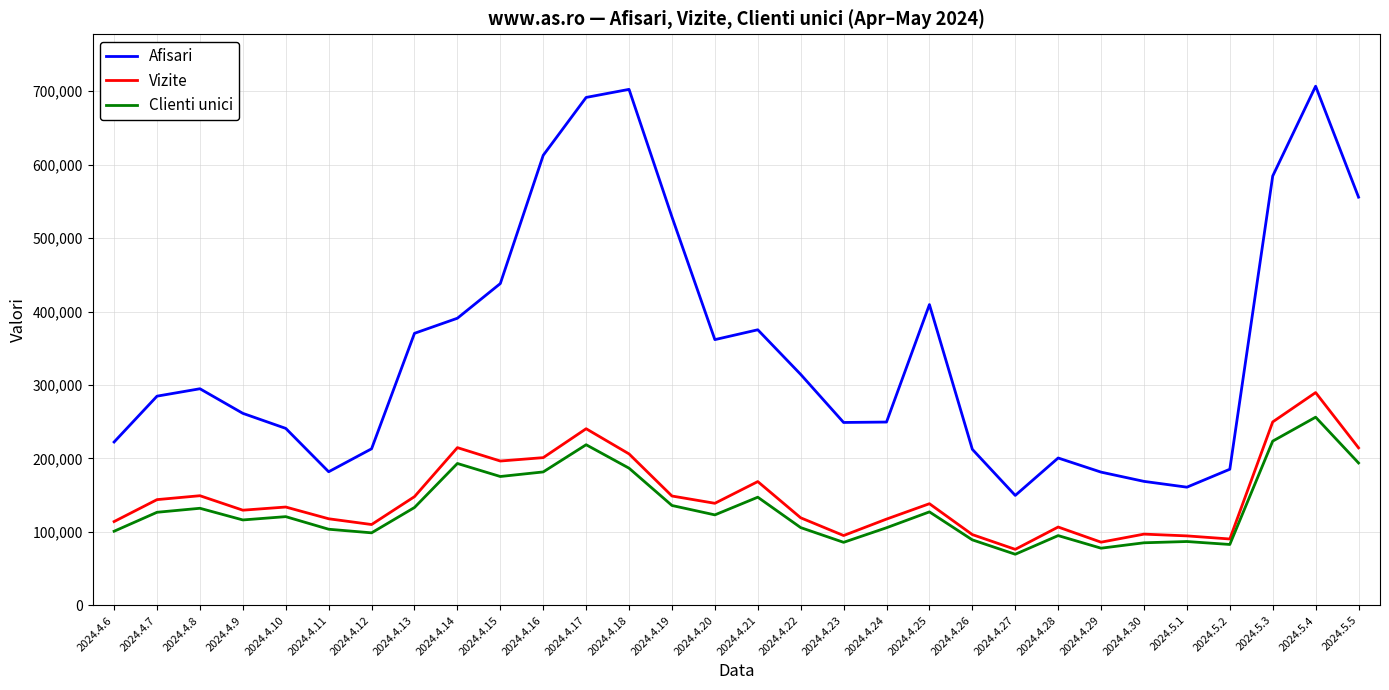

Does the chart have visible grid lines?

Yes